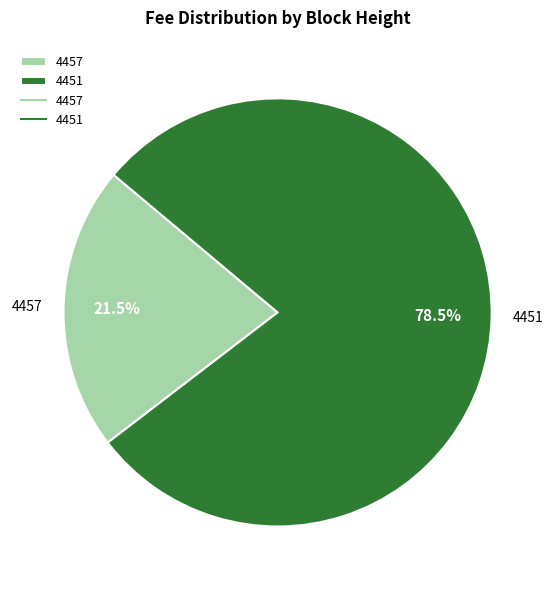

Is 4457 the majority of the pie?

No